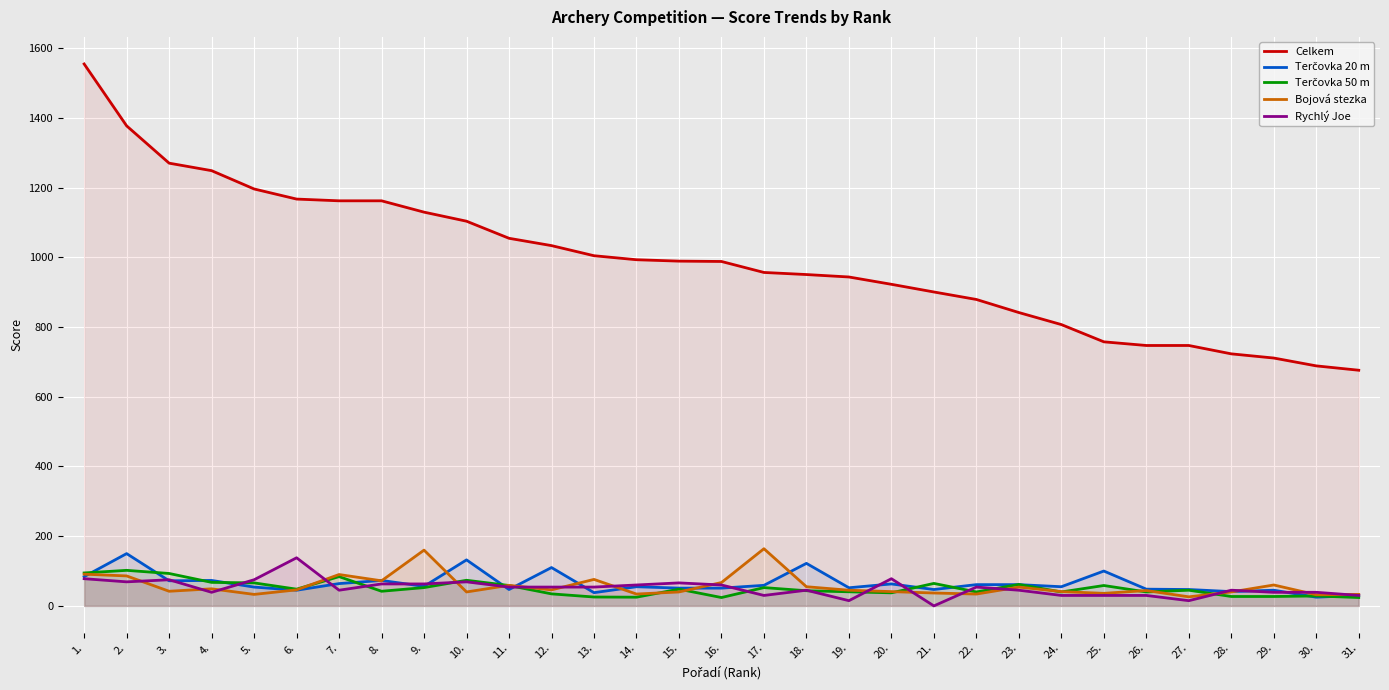

True or false: Celkem has more than 2 interior local peaks.

False